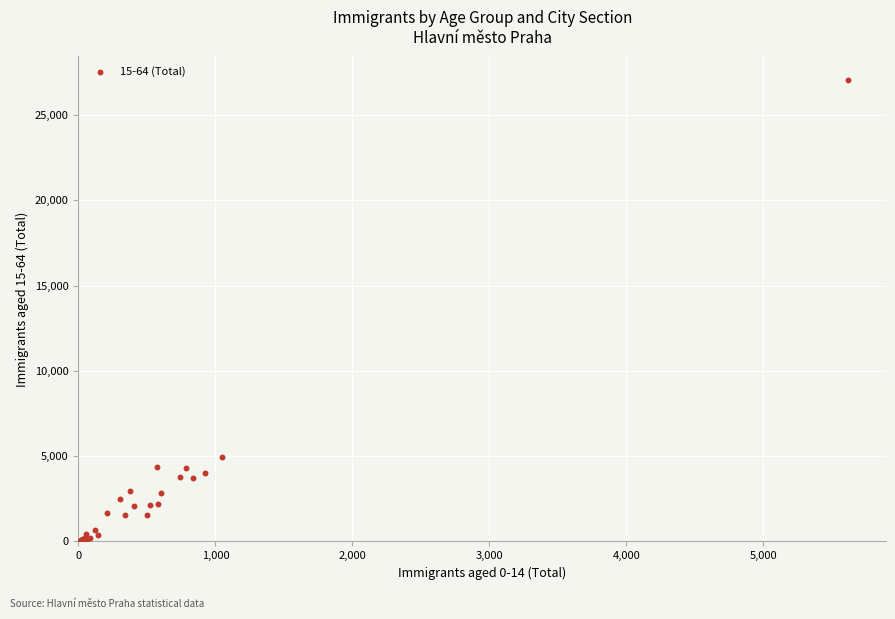

What Y value in the scatter plot is closest to 13557?

4942